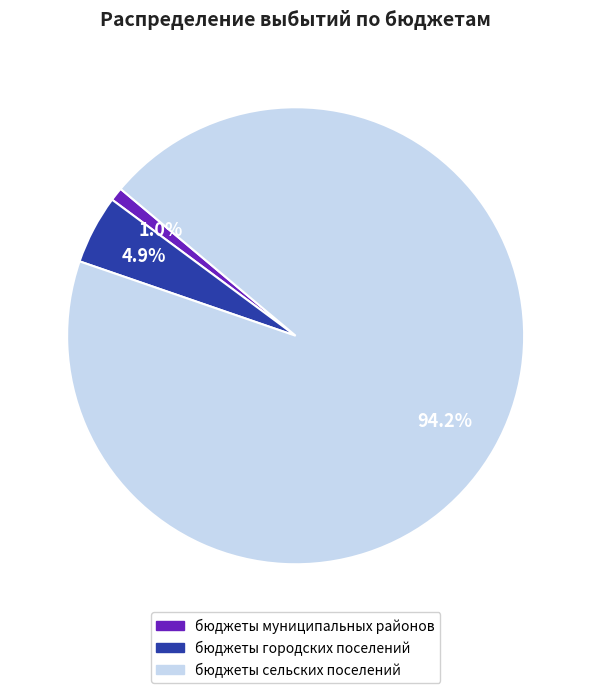

To the nearest percent, what is the difference between the largest and smallest slice percentages?

93%